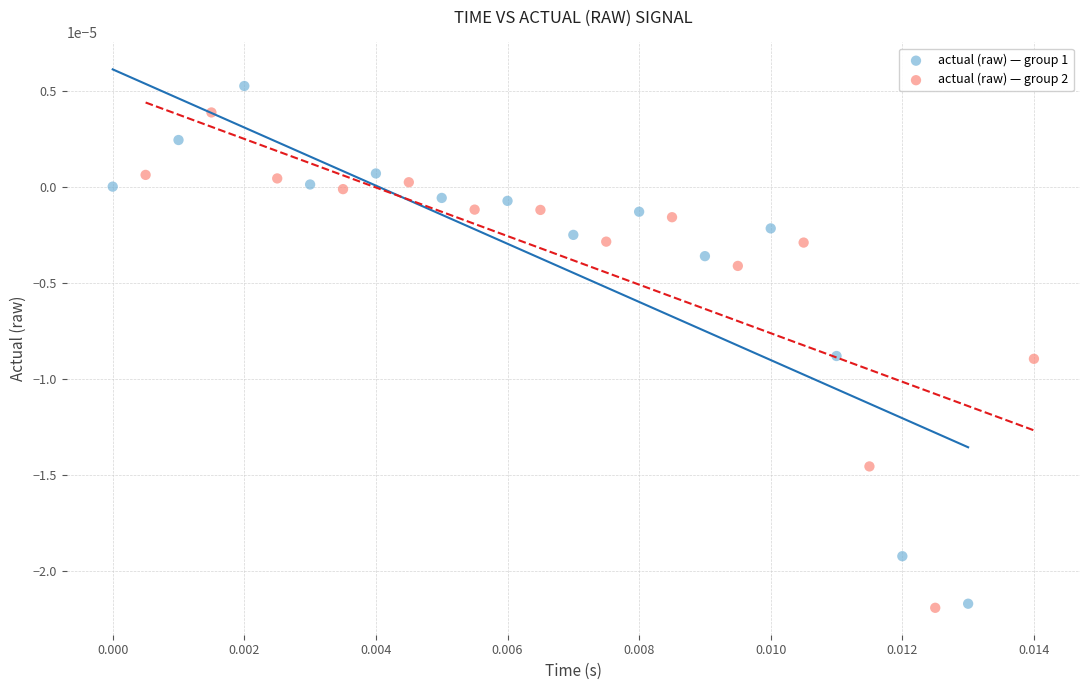

What are all the series names shown in the legend?

actual (raw) — group 1, actual (raw) — group 2